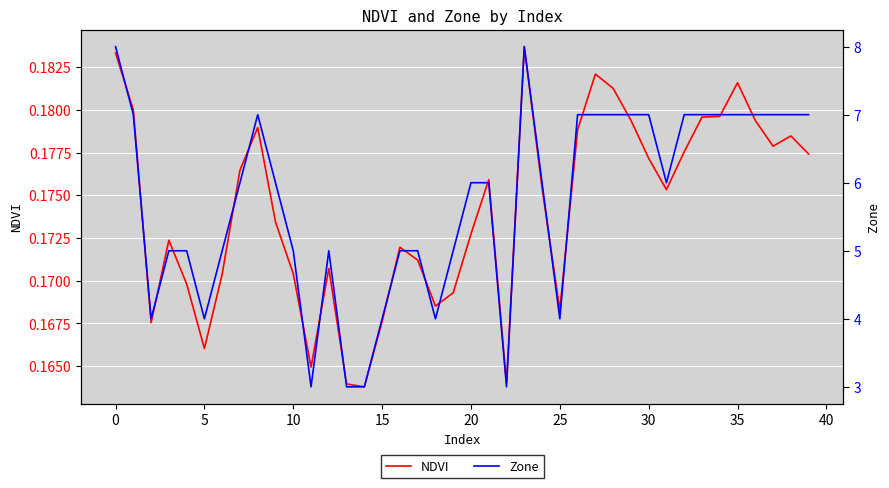

List the series in order of their overall mean, lowest first.

NDVI, Zone